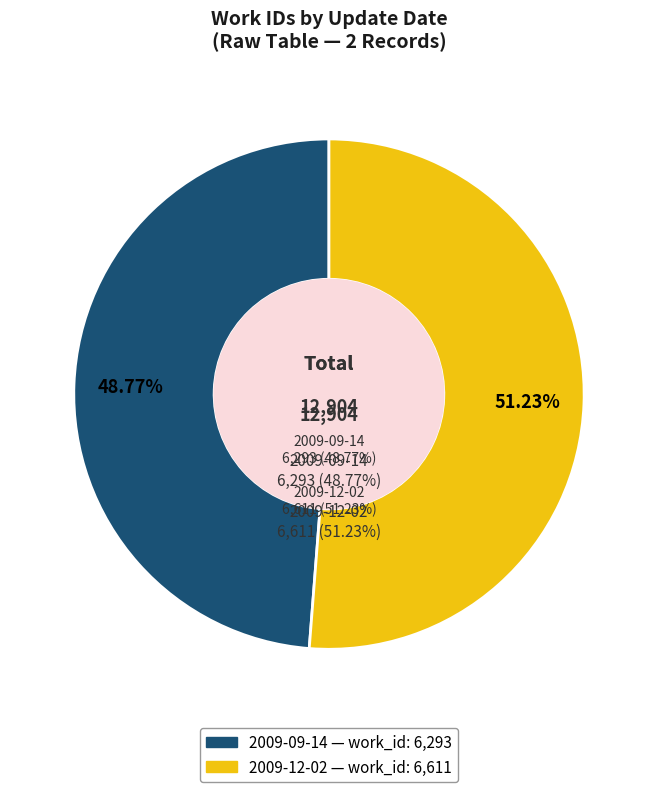

What is the change in value from 2009-09-14 to 2009-12-02?

+318